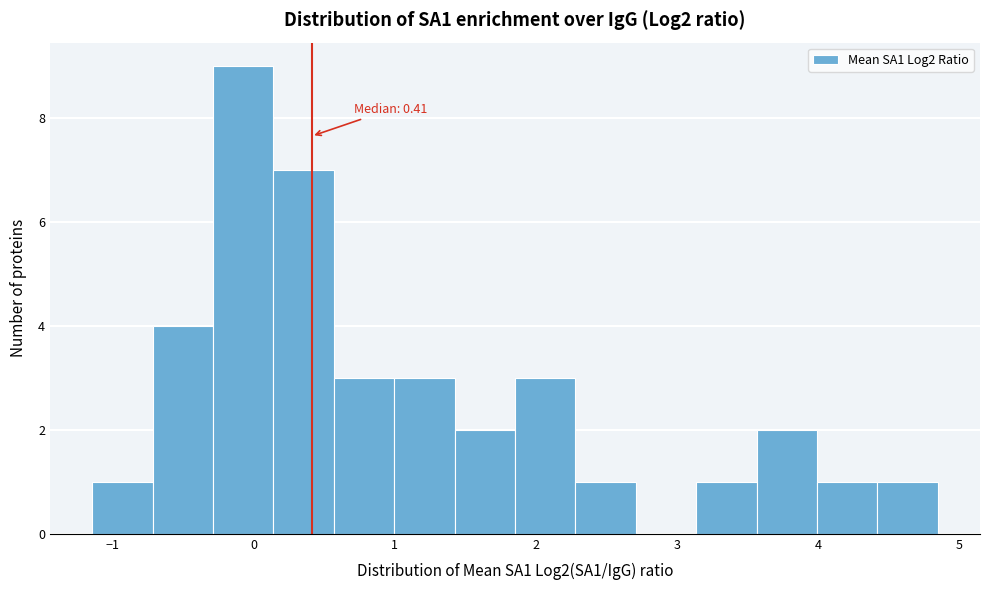

Which range on the x-axis has the tallest bar?

-0.3 to 0.1